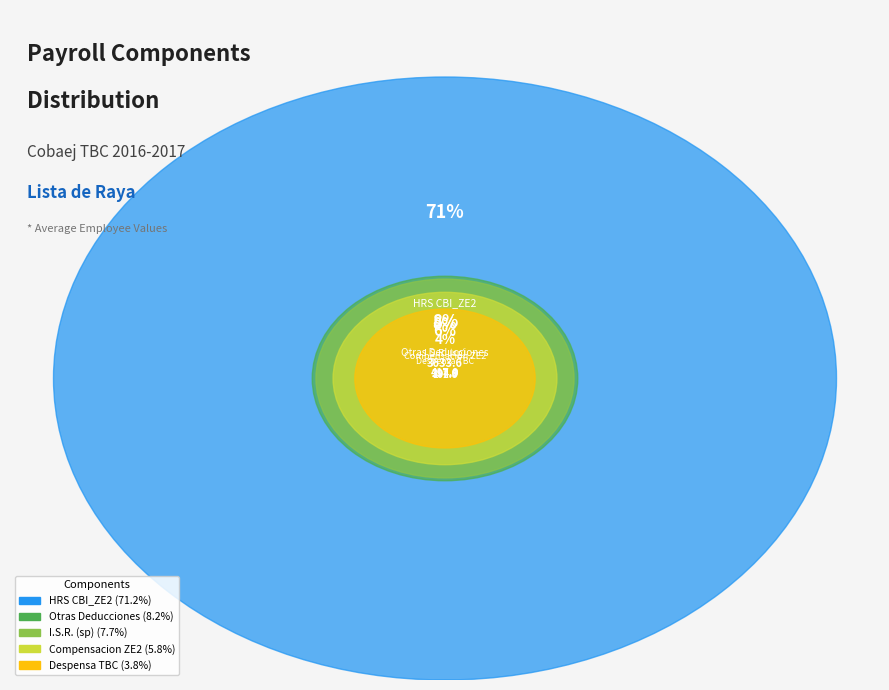

Rank the categories by value from highest to lowest.

HRS CBI_ZE2, Otras Deducciones, I.S.R. (sp), Compensacion ZE2, Despensa TBC, Mat. Didactico CBI_ZE2, Eficiencia CBI_ZE2, I.M.S.S.